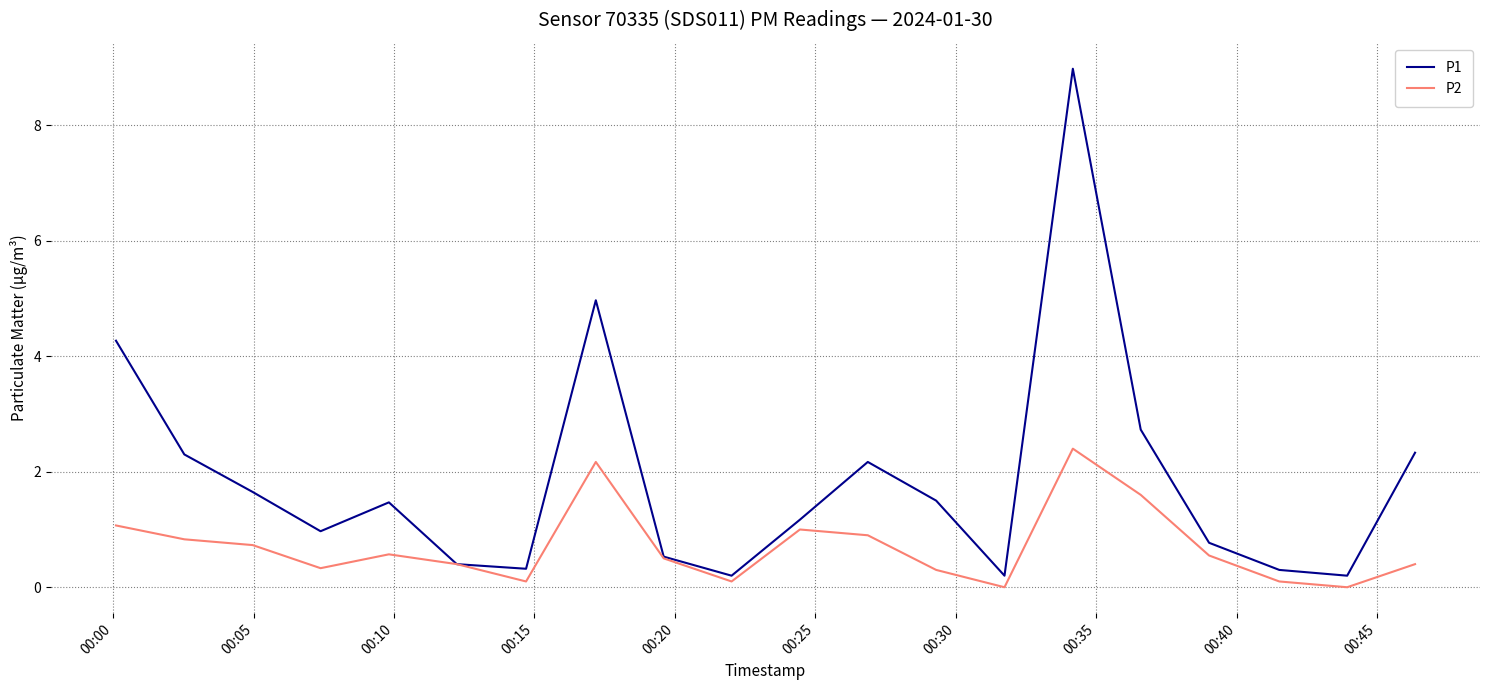

List the series in order of their overall mean, highest first.

P1, P2